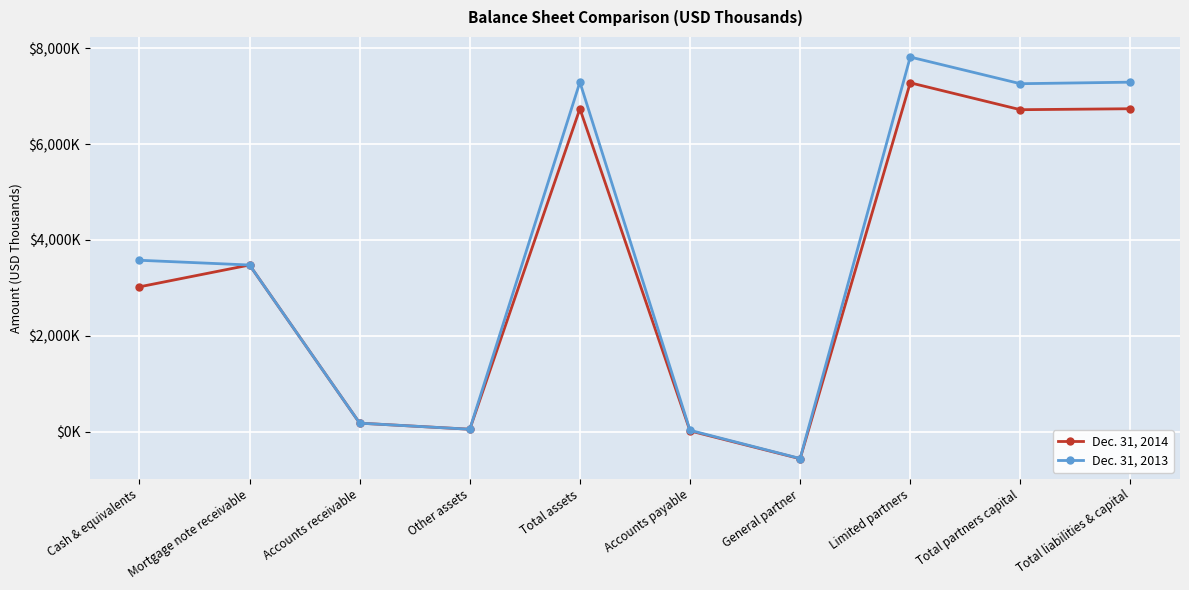

Where is the first local maximum for Dec. 31, 2013?

Total assets